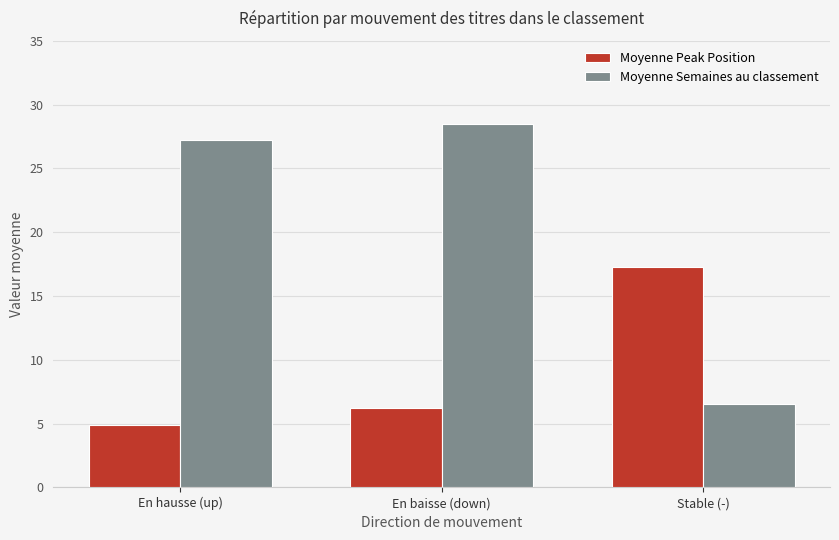

Rank the series at En baisse (down) from lowest to highest value.

Moyenne Peak Position, Moyenne Semaines au classement